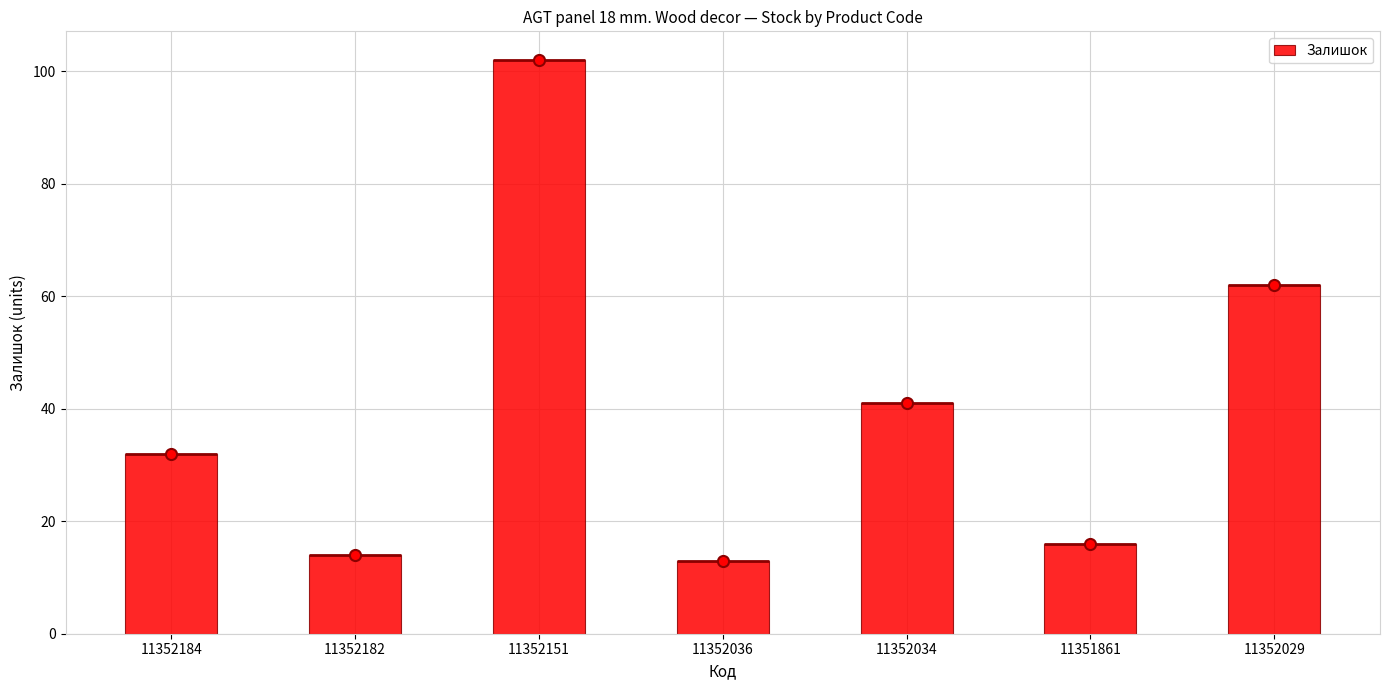

True or false: the data shows 7 at 11352182.

False